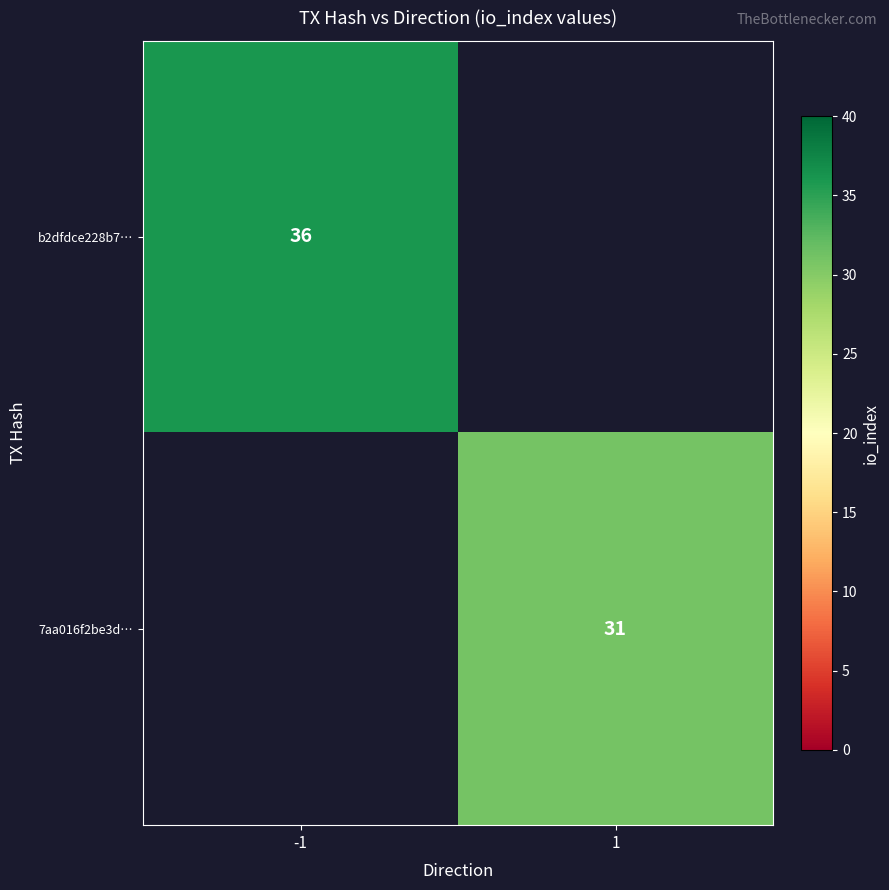

True or false: 7aa016f2be3d… has a value of 31 at 1.

True